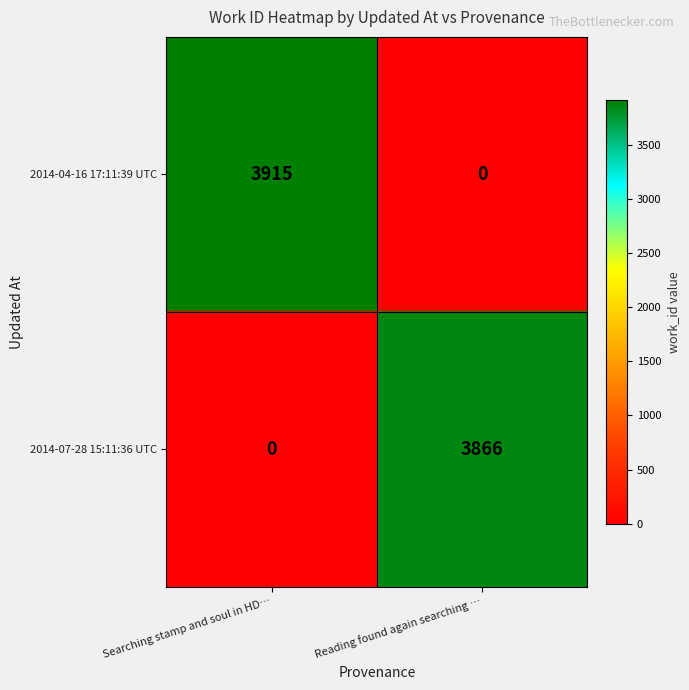

How many positive values does the 2014-04-16 17:11:39 UTC series have?

1